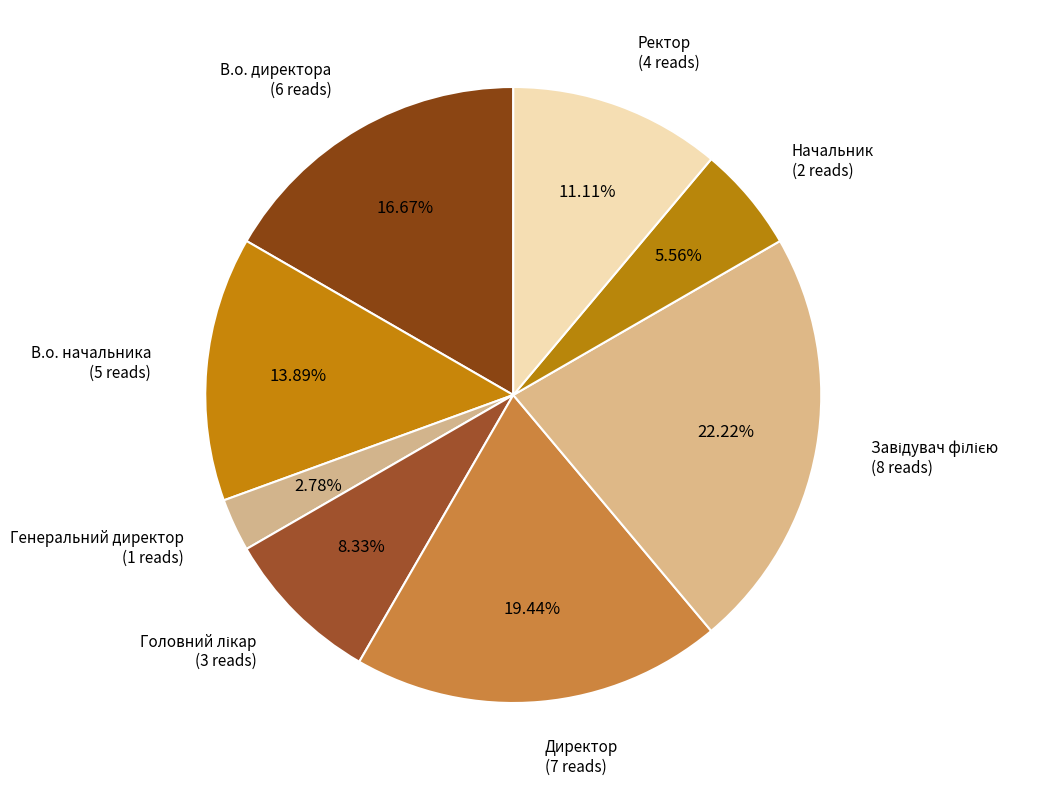

Count the number of slices in the pie.

8